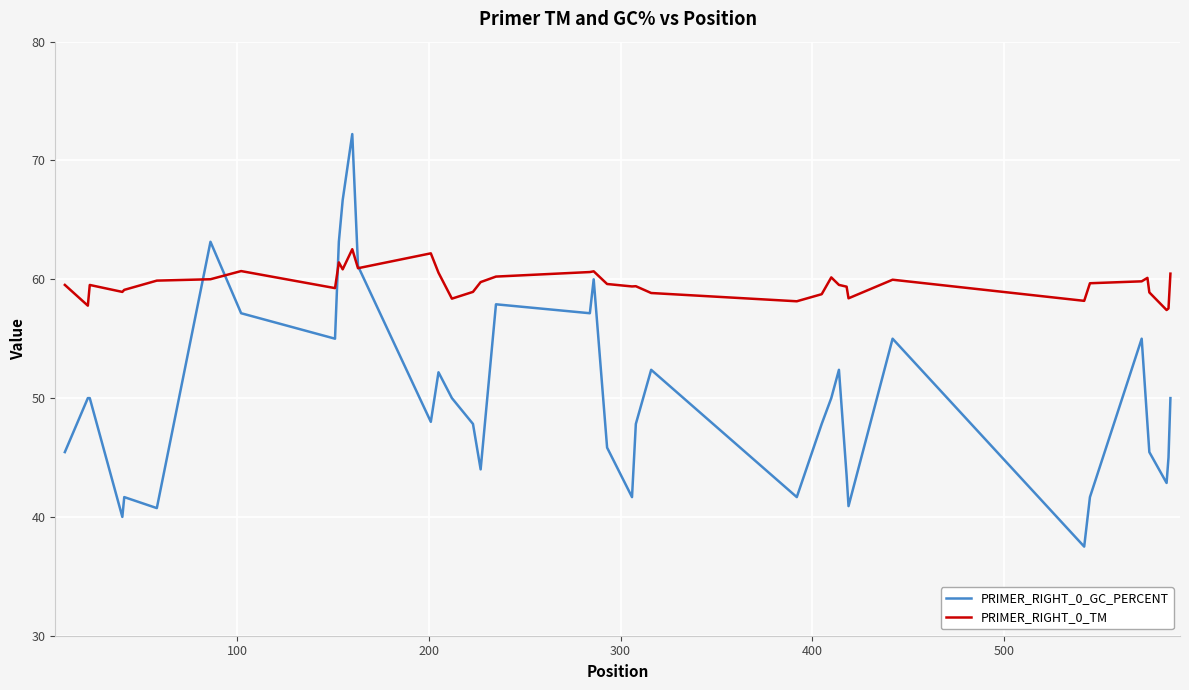

Which series has the largest total across all categories?

PRIMER_RIGHT_0_TM